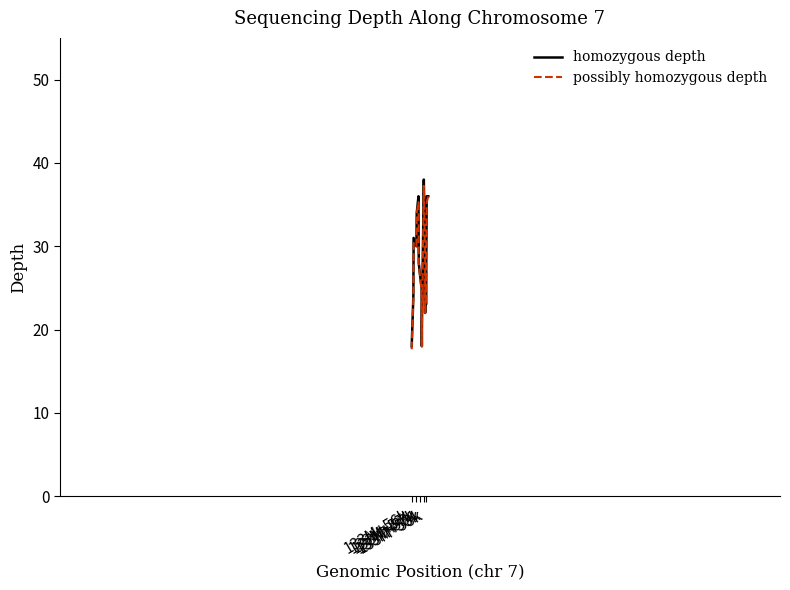

What is the greatest value displayed?

38.0